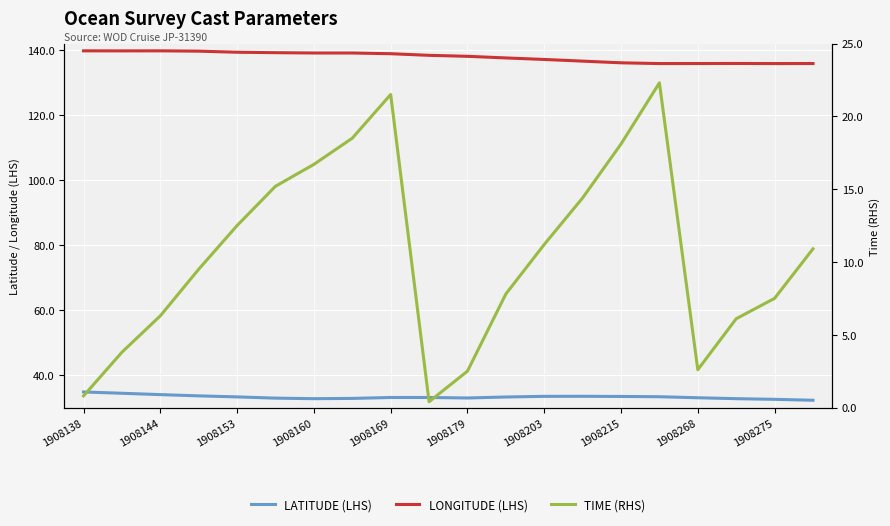

At which category is the sum across all series the highest?

1908169